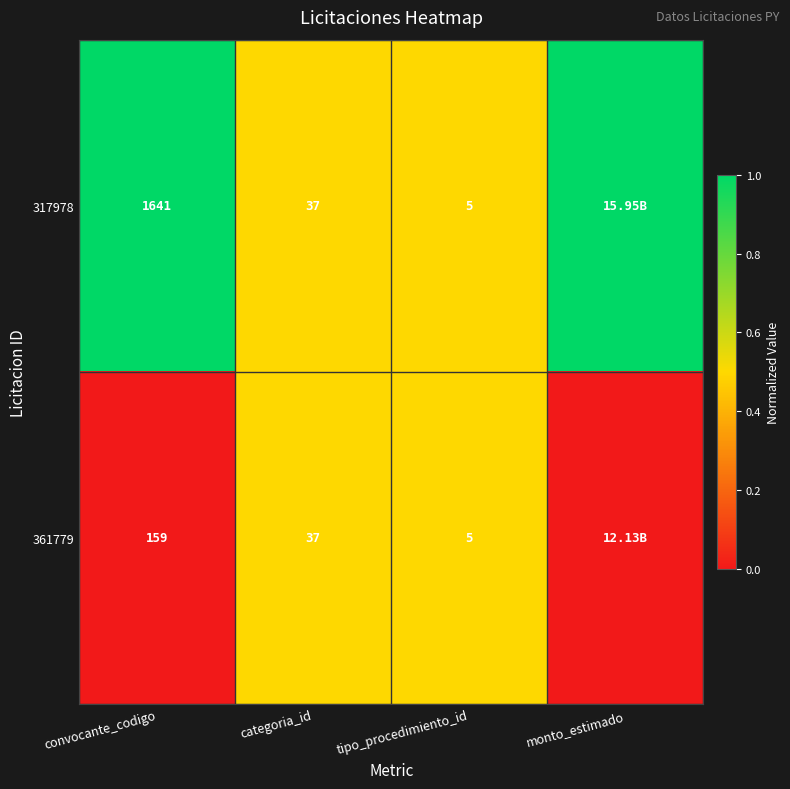

What is the sum of the 361779 values at convocante_codigo and categoria_id?

196